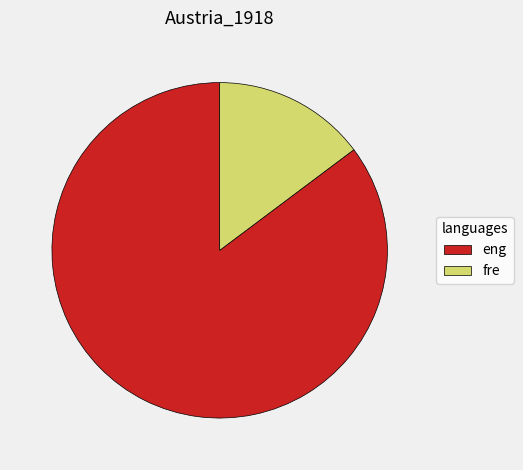

True or false: eng accounts for 85% of the total.

True